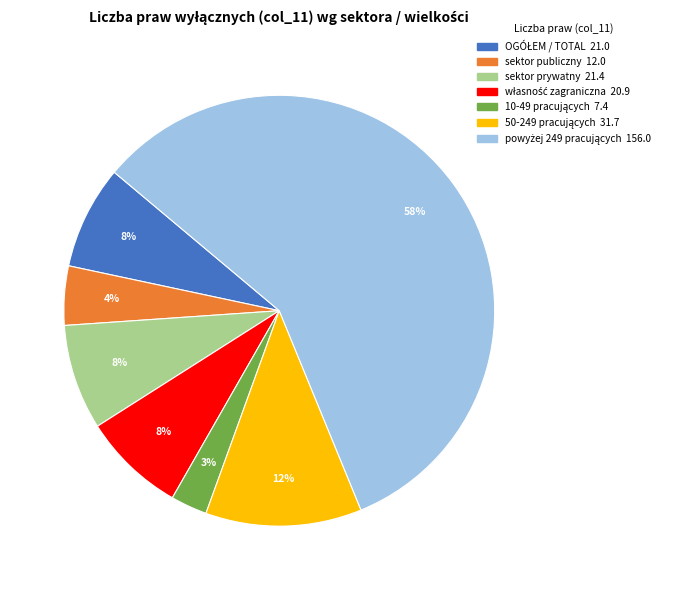

The sektor prywatny slice represents 8% of the pie. True or false?

True